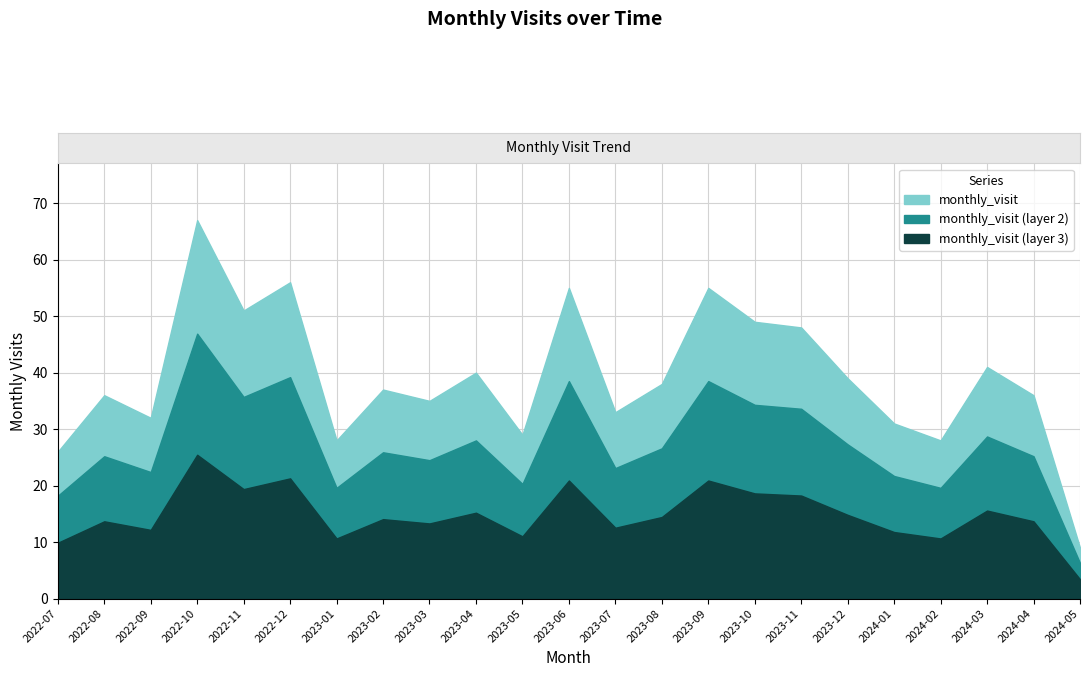

What is the sum of all values?

899